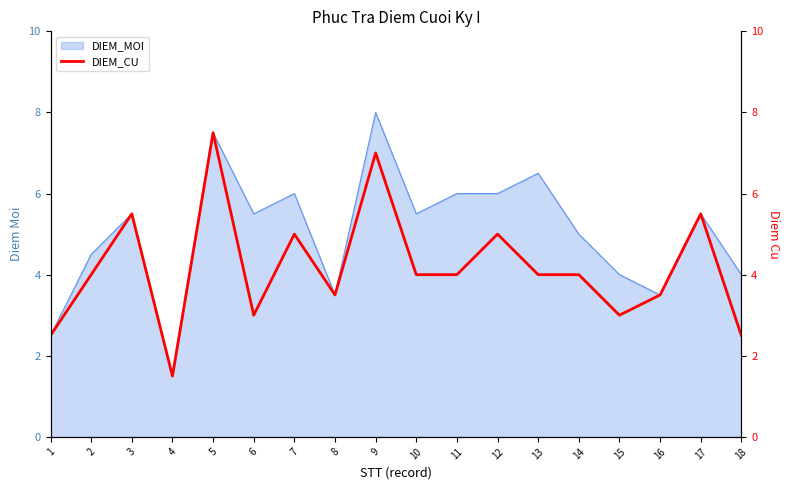

What is the difference between the second highest and minimum values?

5.5